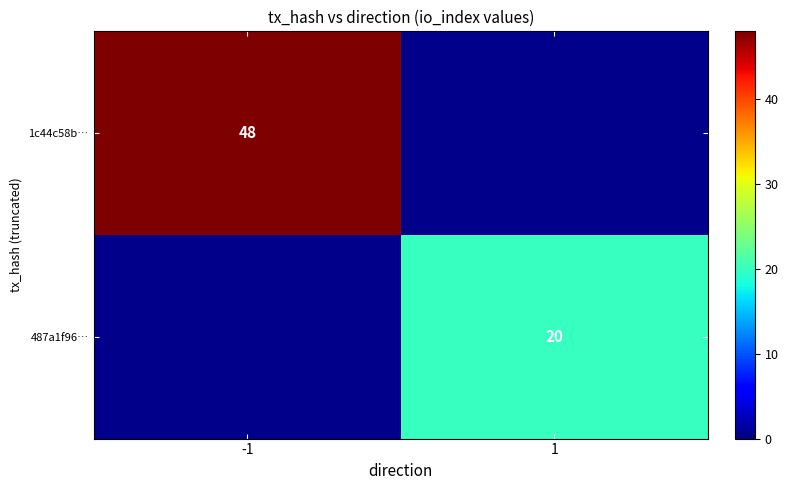

List the labels in order of 487a1f96… value, largest first.

1, -1